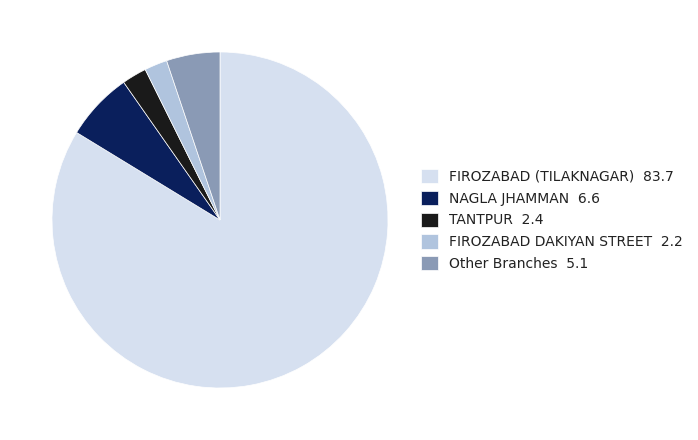

What is the ratio of the value at NAGLA JHAMMAN 6.6 to the value at Other Branches 5.1?

1.3